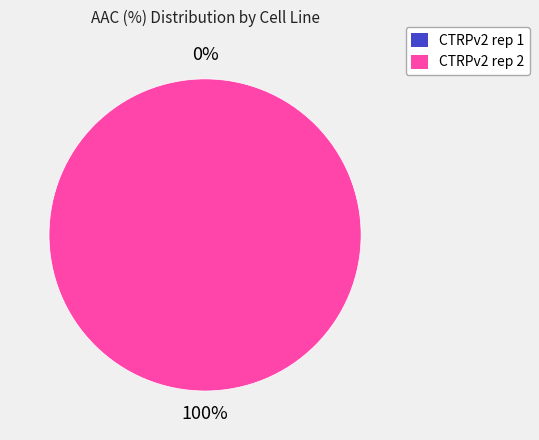

Which has a higher value, CTRPv2 rep 1 or CTRPv2 rep 2?

CTRPv2 rep 2